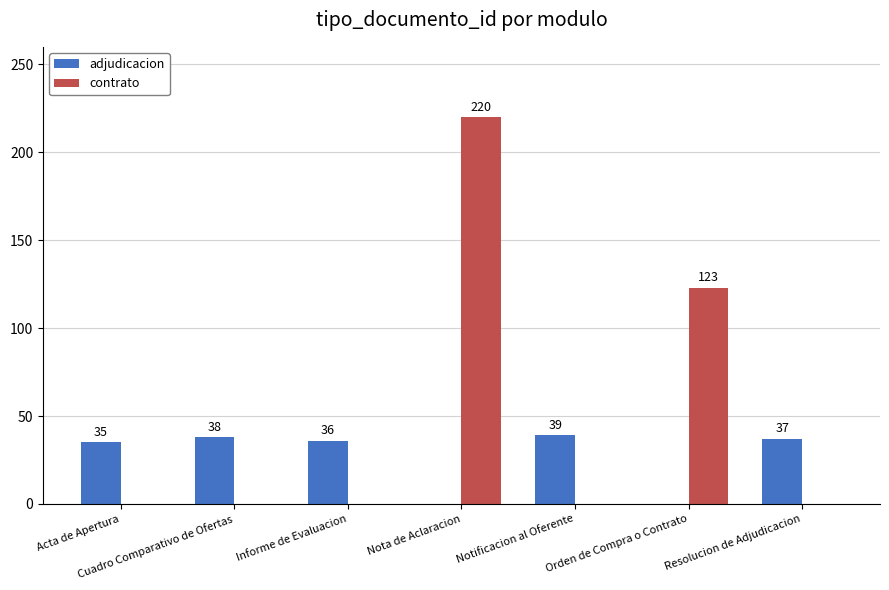

Reading left to right, extract all data points from this chart.

adjudicacion: 35	38	36	0	39	0	37
contrato: 0	0	0	220	0	123	0